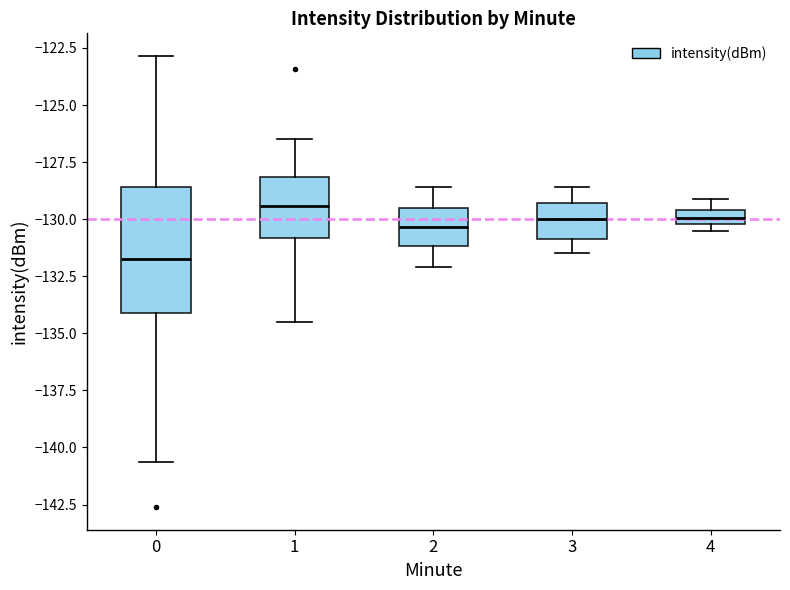

Which box is the tallest, from its lower edge to its upper edge?

0